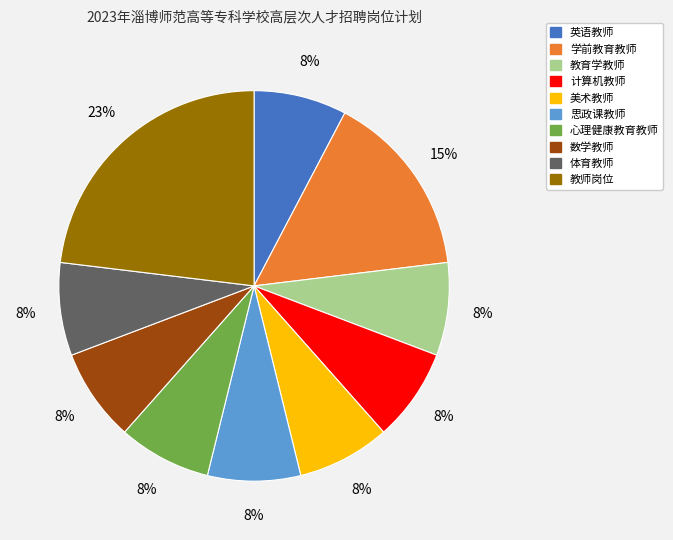

Is it true that 数学教师 is 1% of the pie?

False